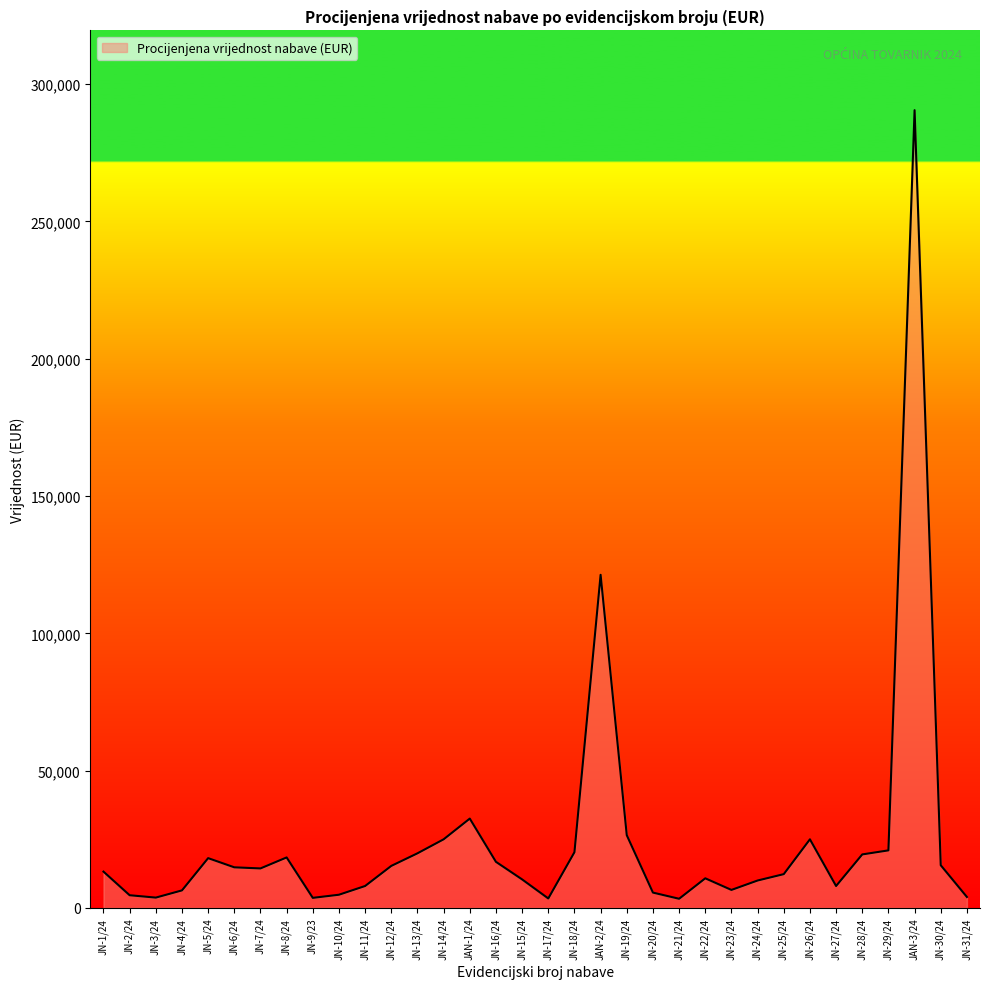

What is the change in value from JAN-1/24 to JN-29/24?

-11574.8